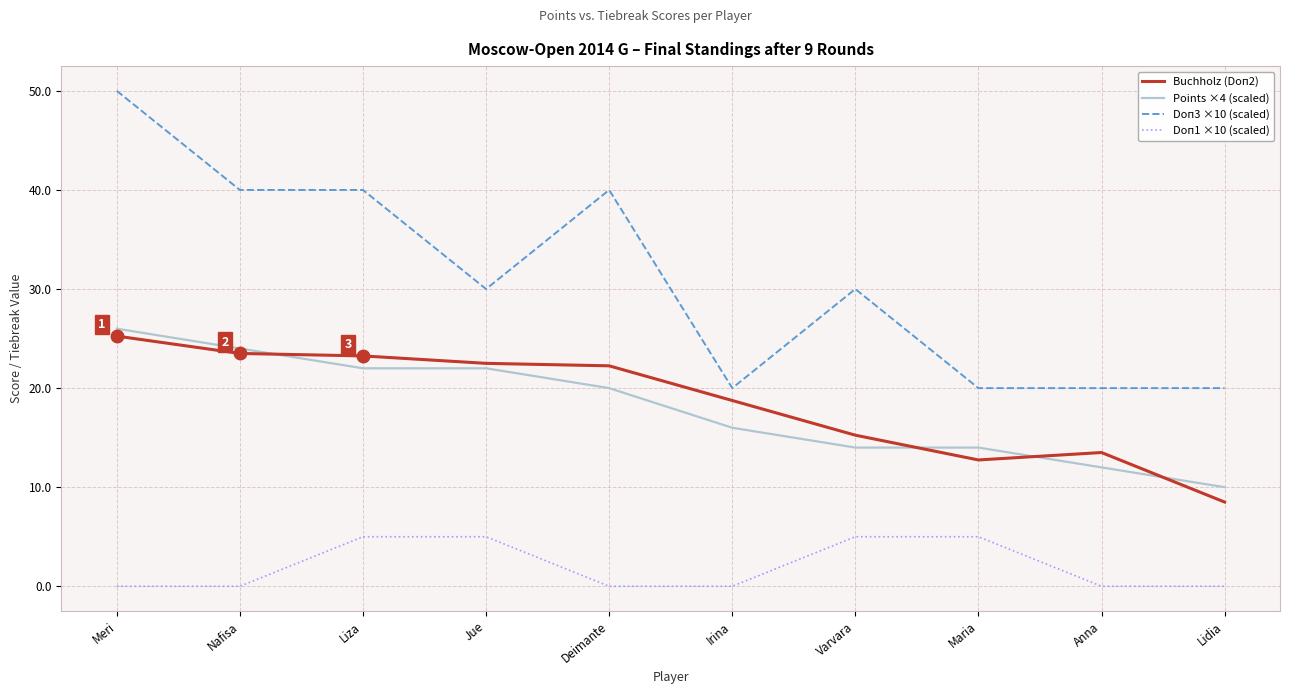

At which category is the sum across all series the highest?

Meri